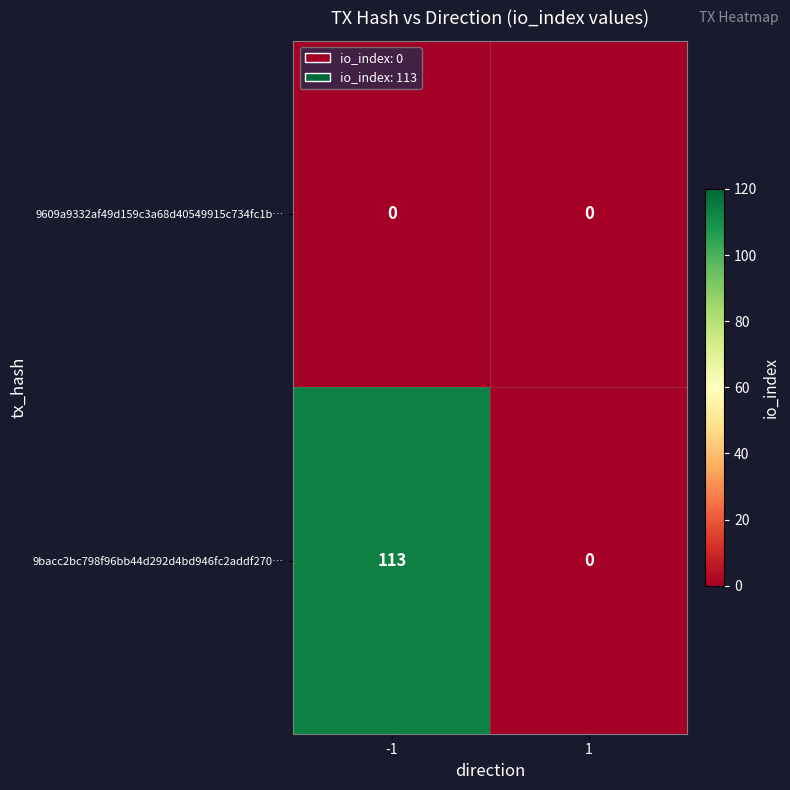

What is the maximum value shown in the chart?

113